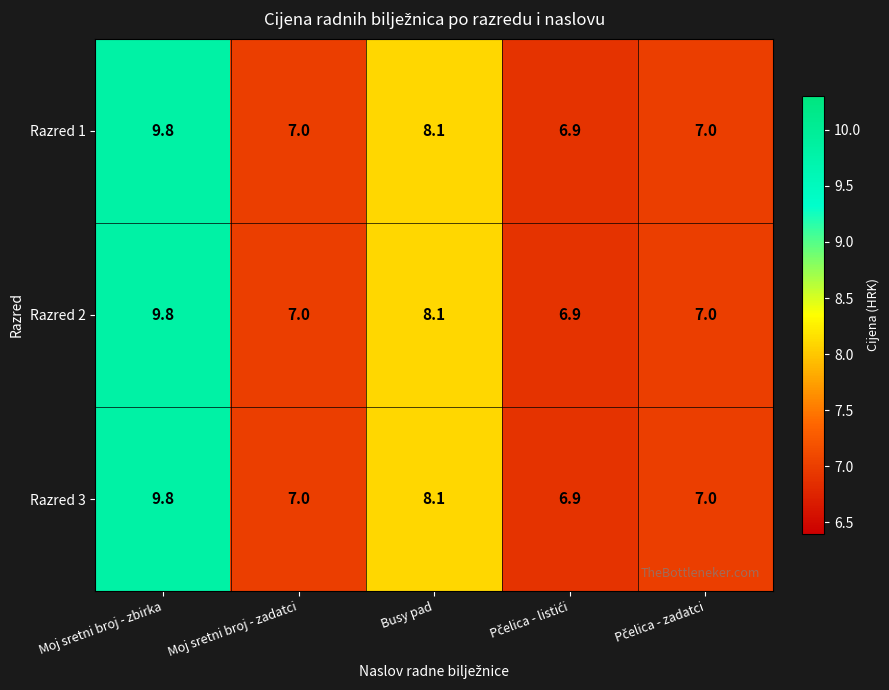

What is the minimum value for Razred 3?

6.9